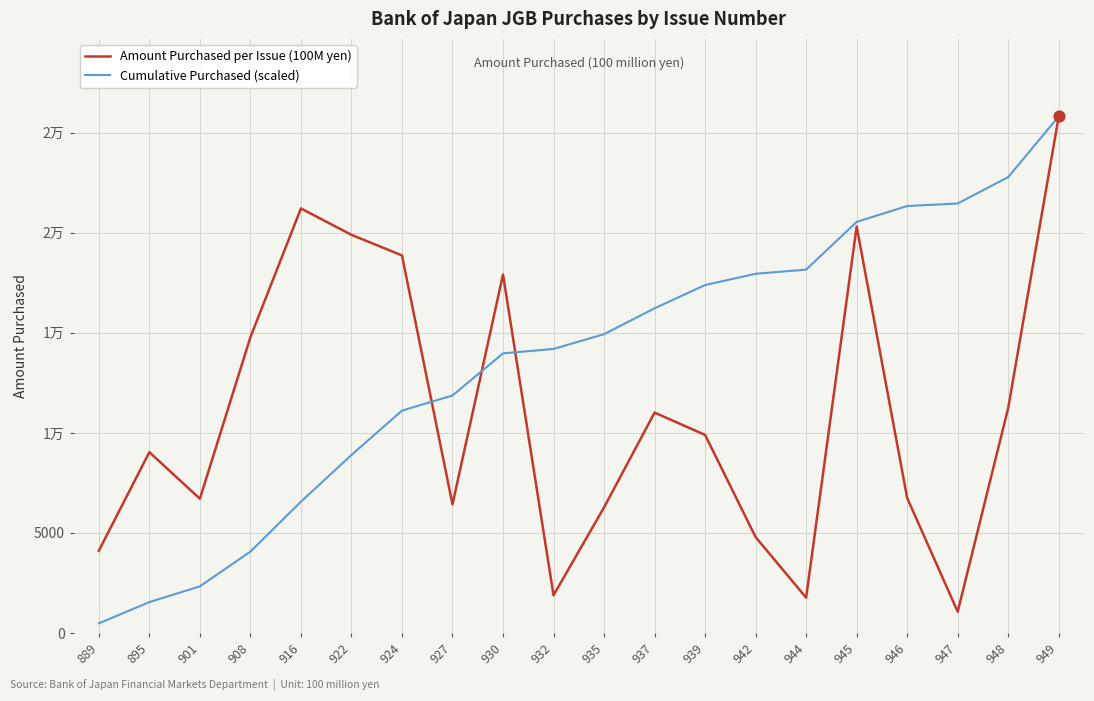

Is this an area chart (filled region under the line)?

No